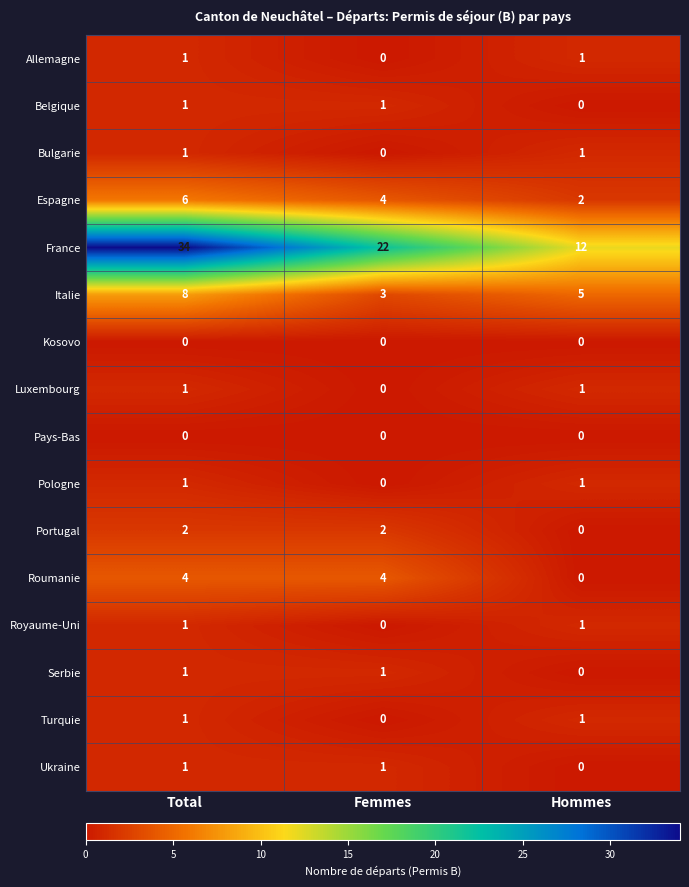

What is the greatest value displayed?

34